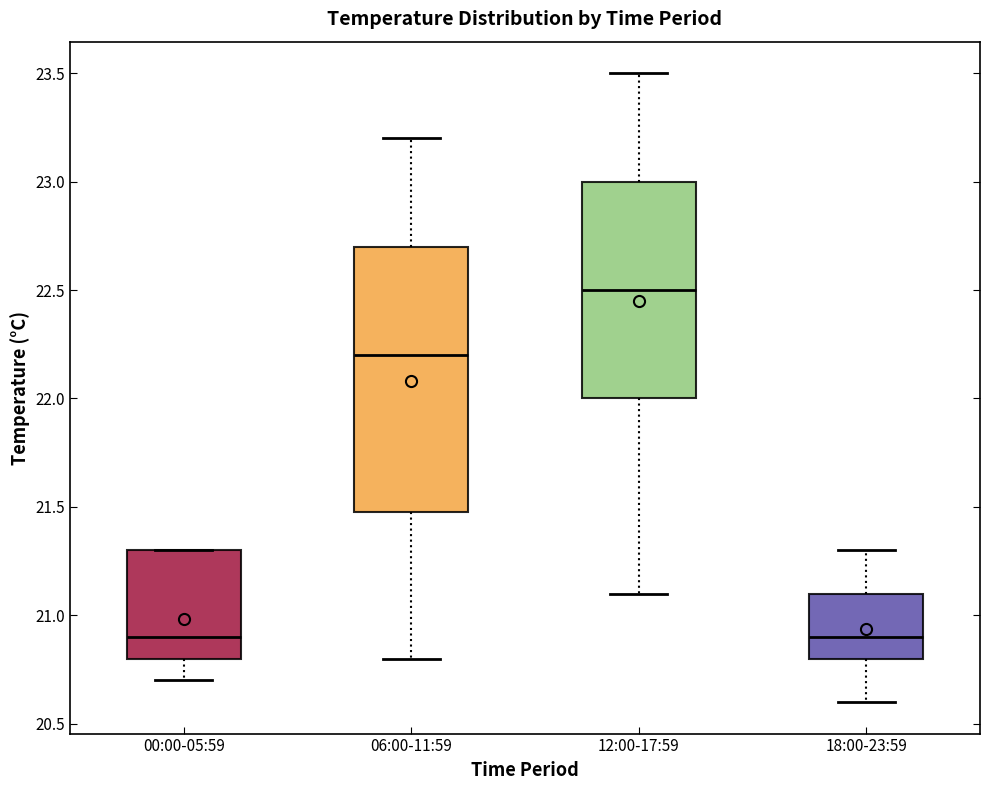

Which box has the highest median line?

12:00-17:59